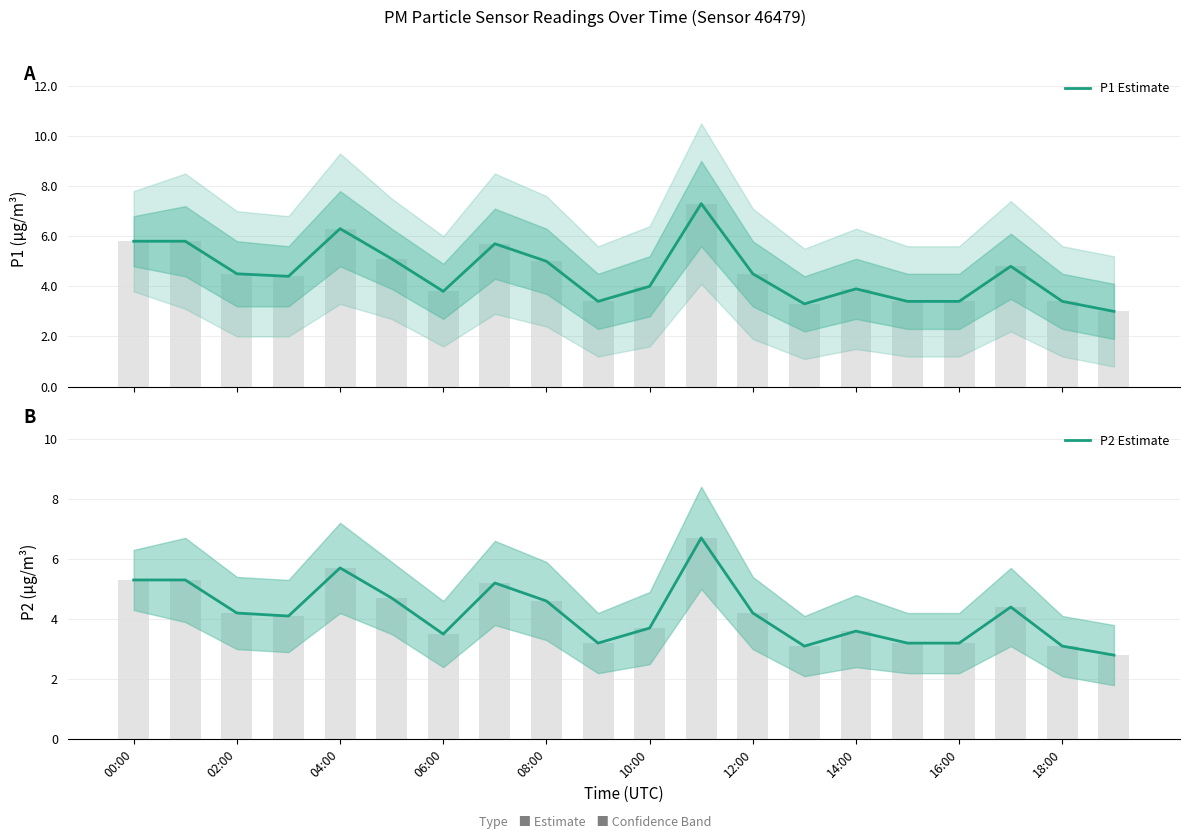

What is the value of the P2 Estimate bar at the 19th from the left?

3.1